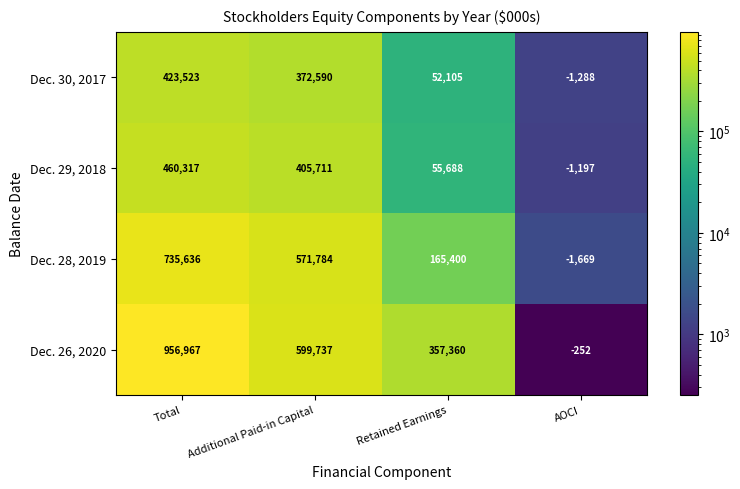

Is it true that Dec. 26, 2020 equals -413 at AOCI?

False